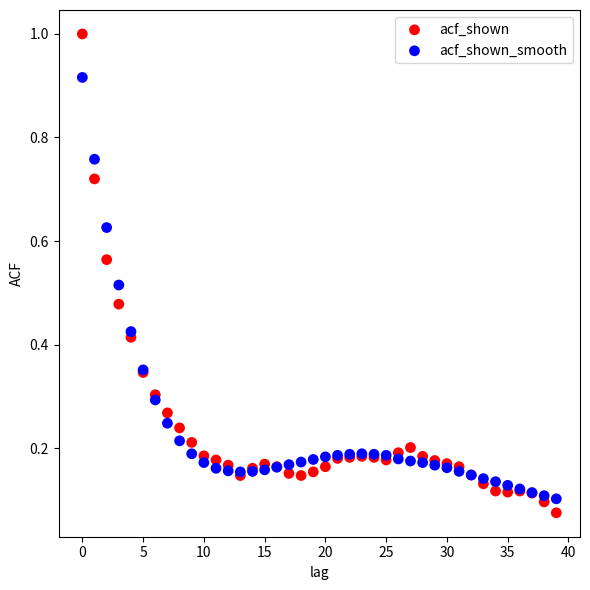

What are all the series names shown in the legend?

acf_shown, acf_shown_smooth